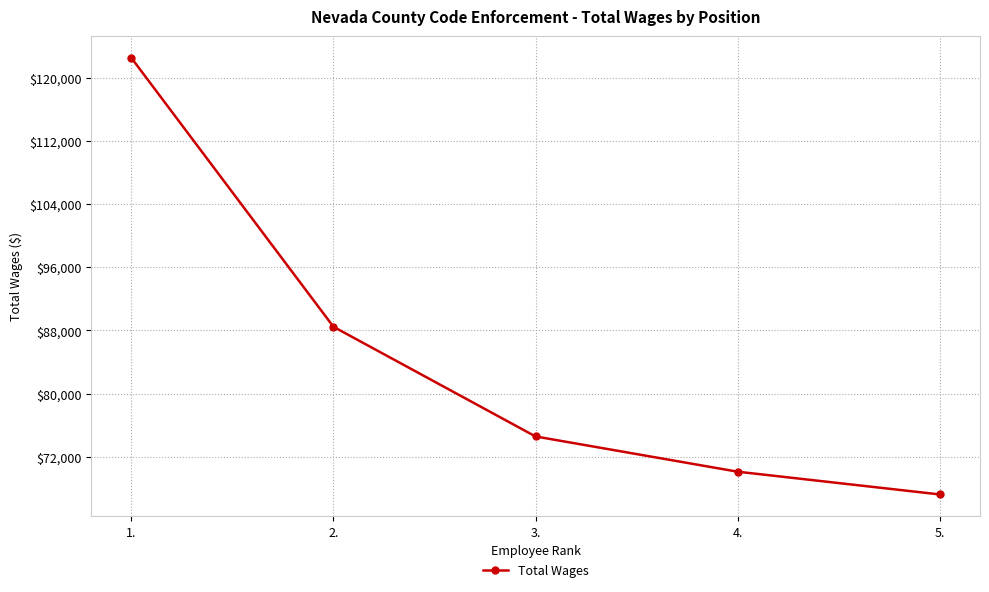

What is the value of the 1st point from the left?

122535